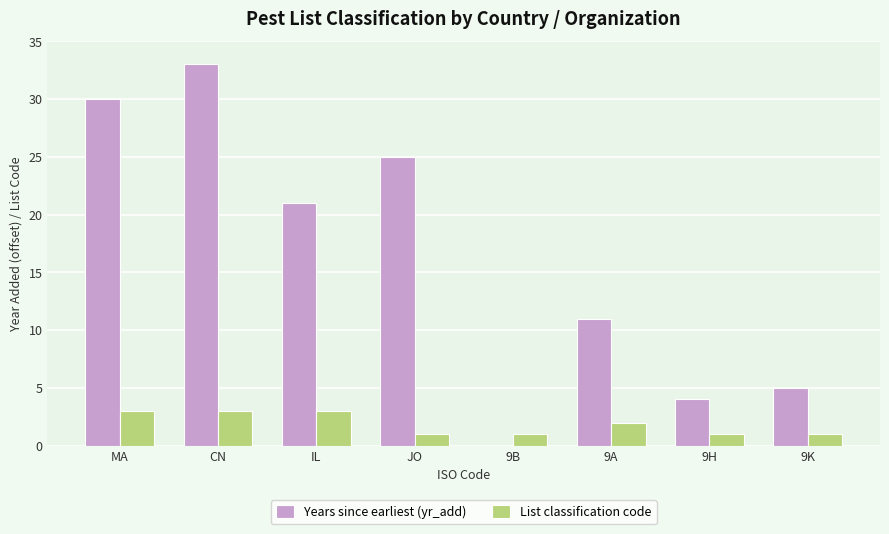

Is the value of List classification code at IL greater than the value of Years since earliest (yr_add) at 9A?

No